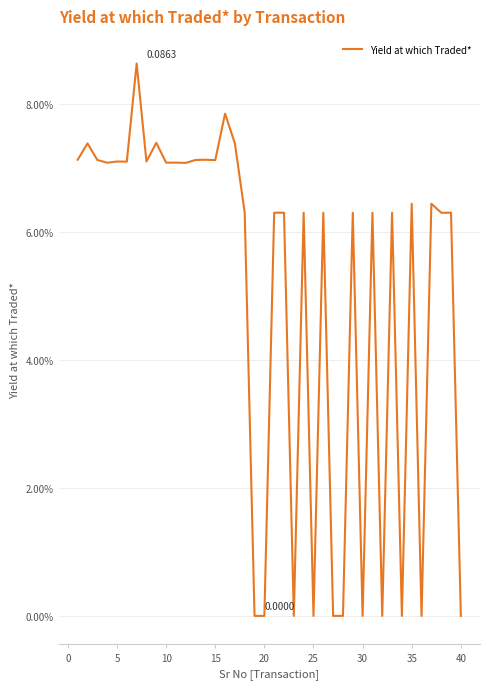

What is the difference between the maximum and second lowest values?

0.1